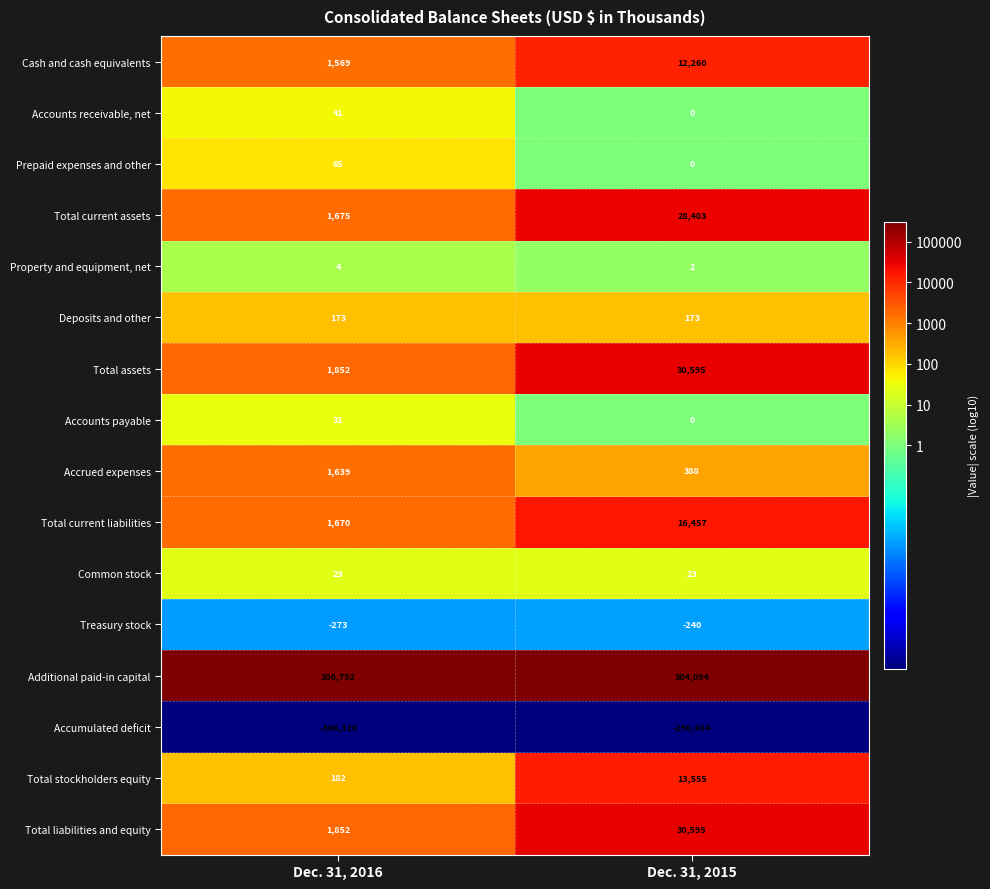

What is the sum of the Cash and cash equivalents values at Dec. 31, 2015 and Dec. 31, 2016?

13829